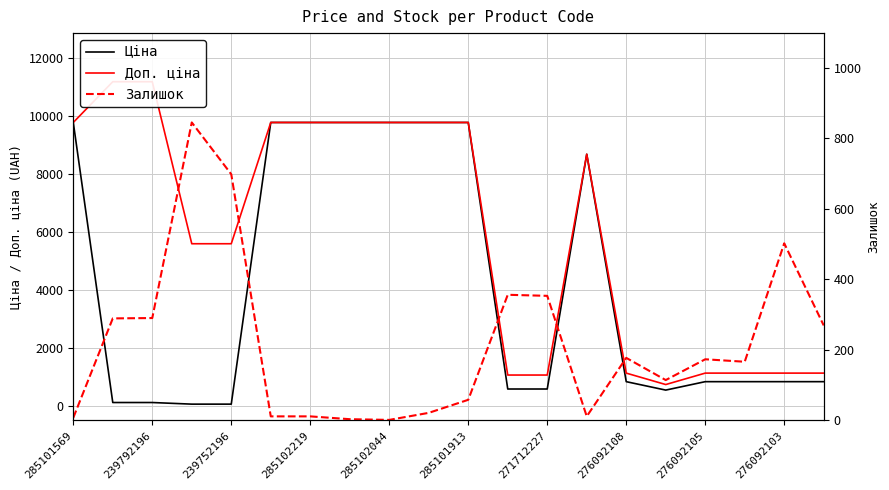

What is the total value across all series at 17?

2124.2